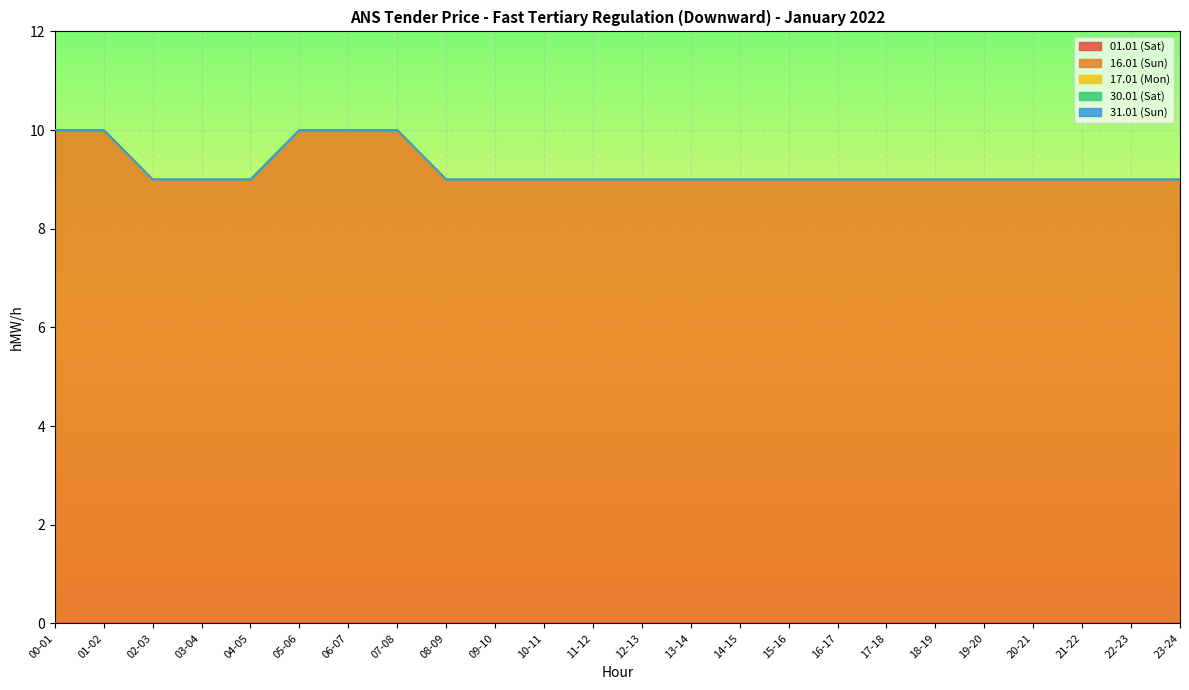

True or false: 31.01 (Sun) and 16.01 (Sun) intersect in this chart.

False